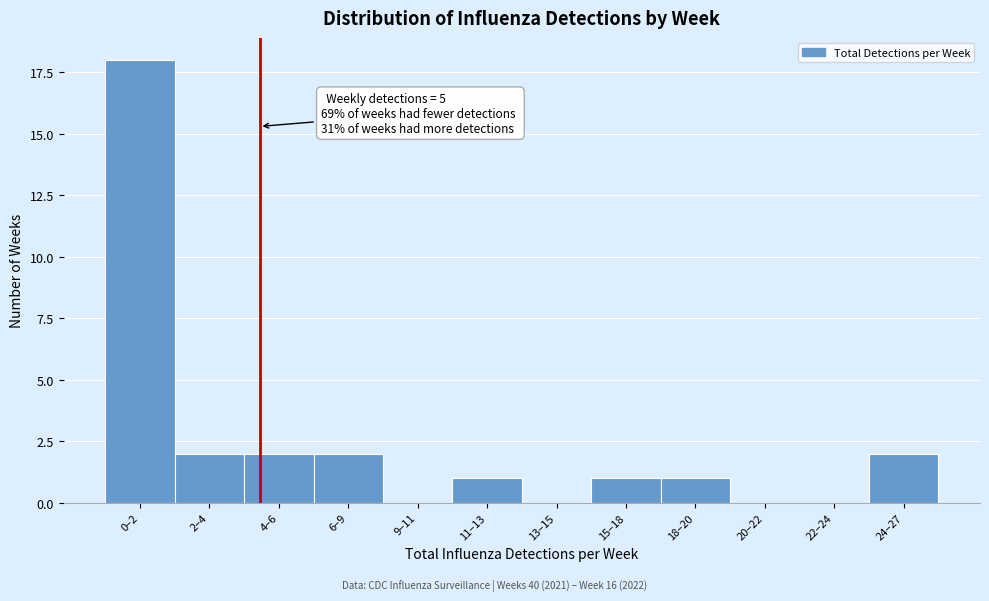

Reading left to right, extract all data points from this chart.

0–2=18	2–4=2	4–6=2	6–9=2	9–11=0	11–13=1	13–15=0	15–18=1	18–20=1	20–22=0	22–24=0	24–27=2